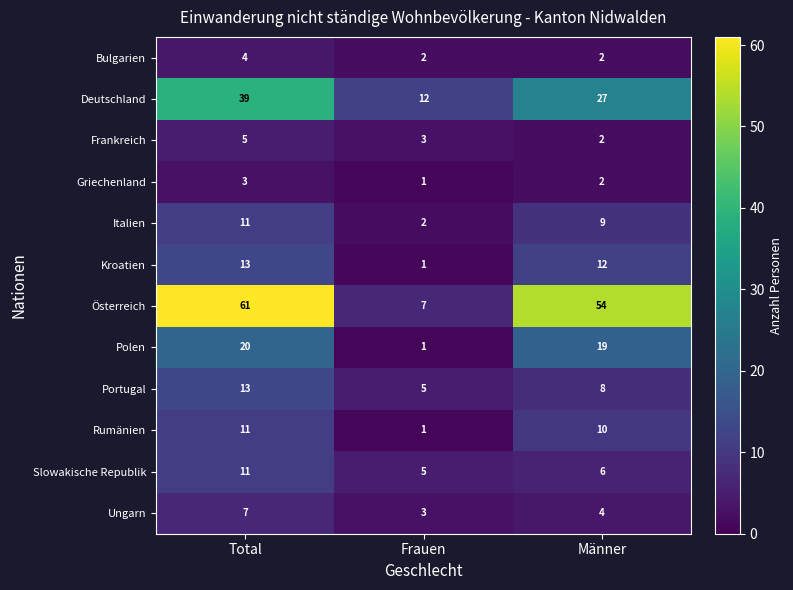

Which series has the largest range (max minus min)?

Österreich